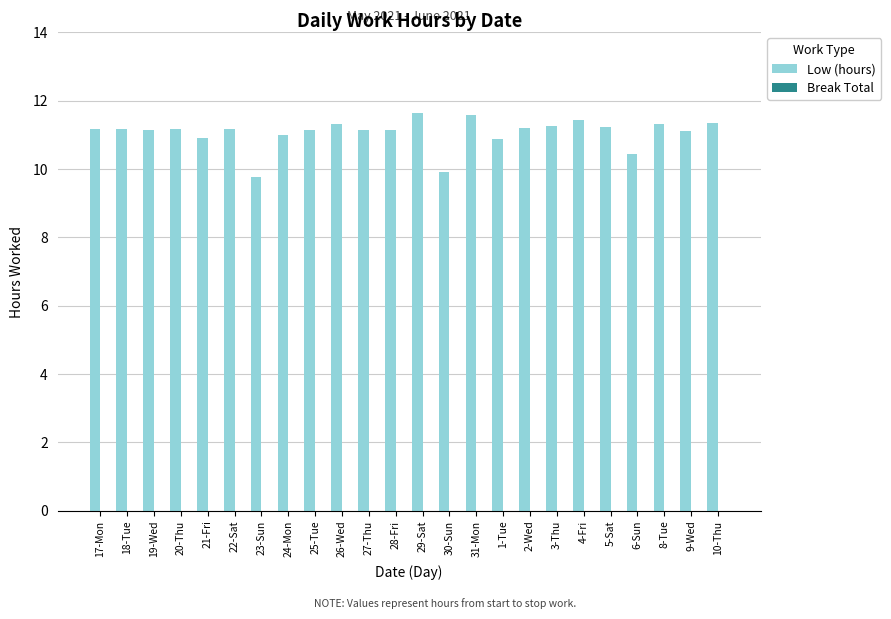

What is the greatest value displayed?

11.6